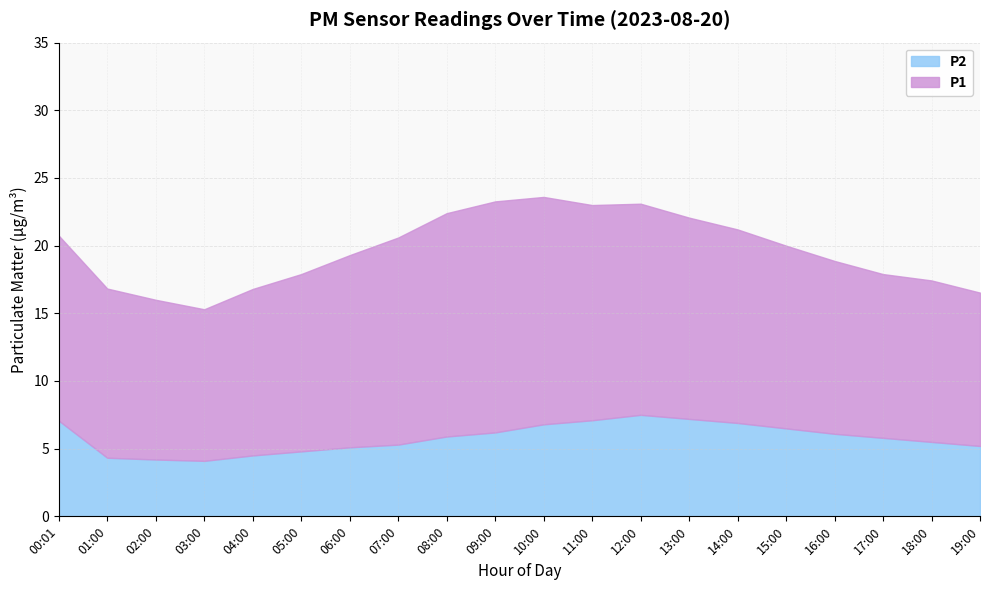

At which label does P1 first exceed 13?

00:01